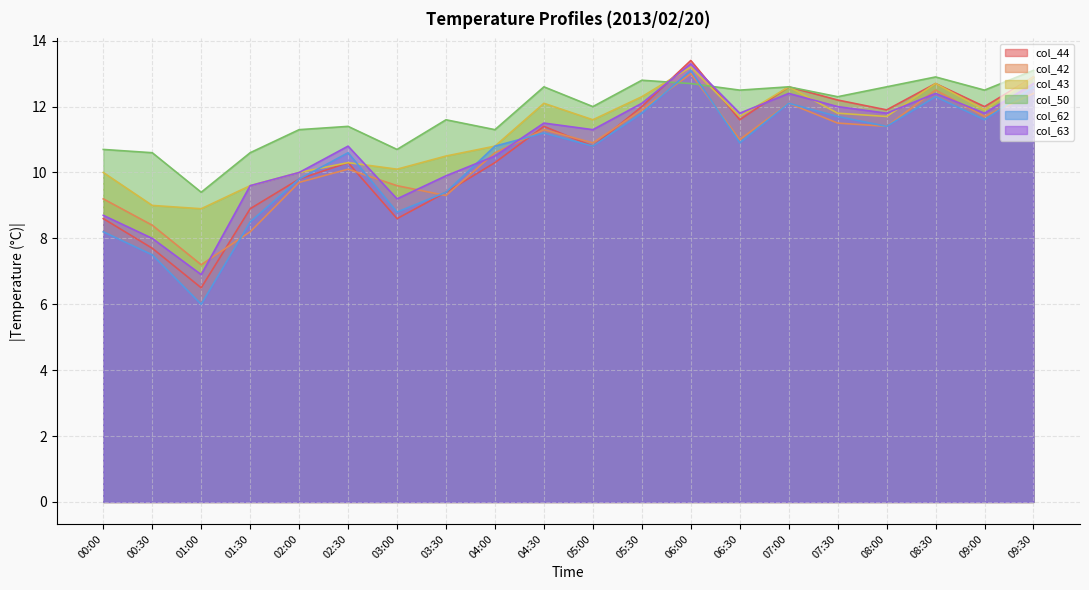

At which category is the sum across all series the highest?

06:00